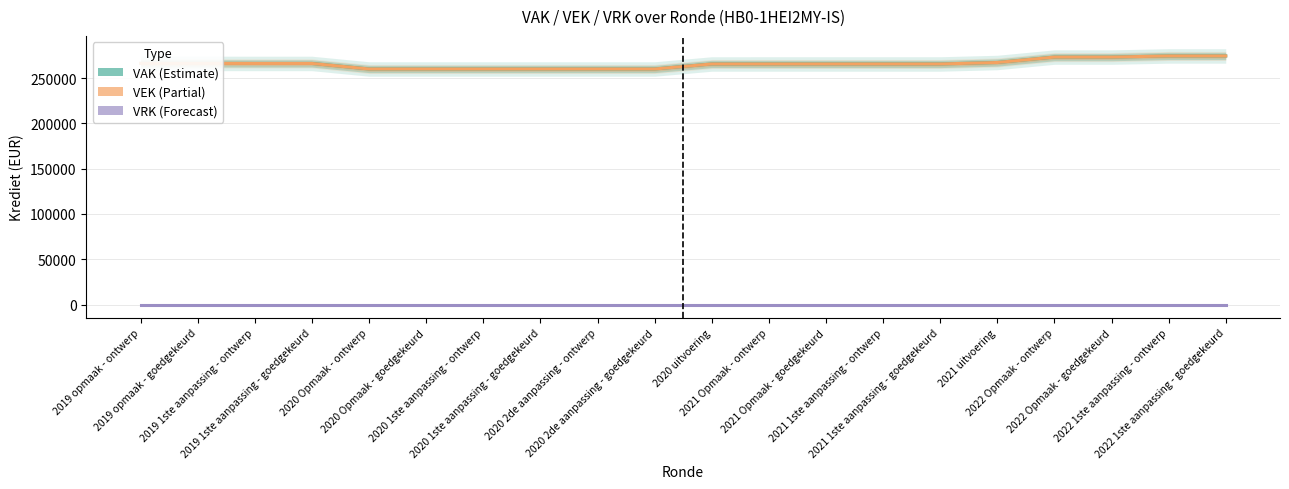

Which has a higher value, 2019 1ste aanpassing - ontwerp or 2022 Opmaak - ontwerp?

2022 Opmaak - ontwerp